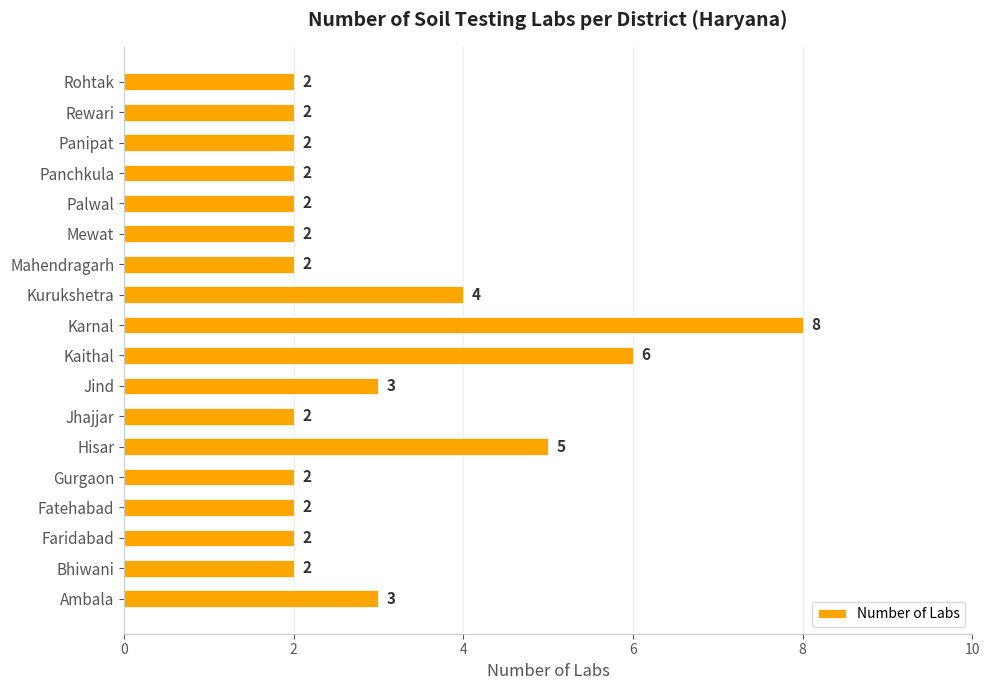

True or false: the data shows 1 at Panipat.

False